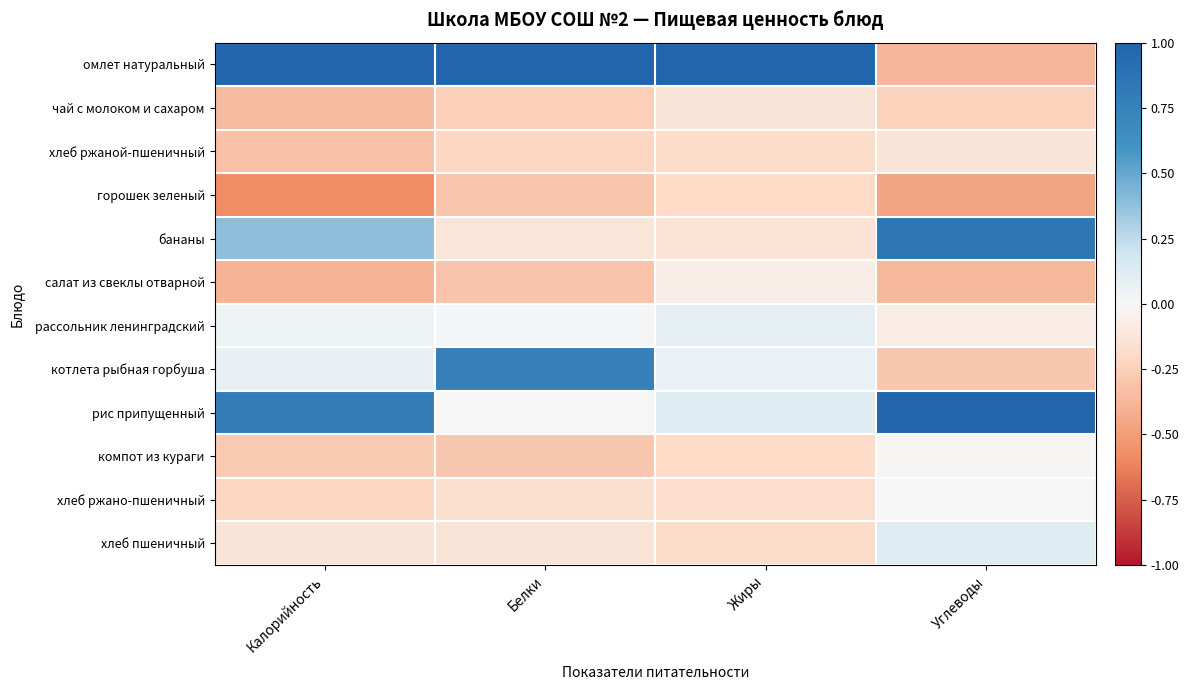

Reading left to right, extract all data points from this chart.

омлет натуральный: Калорийность=1.0	Белки=1.0	Жиры=1.0	Углеводы=-0.4
чай с молоком и сахаром: Калорийность=-0.4	Белки=-0.3	Жиры=-0.1	Углеводы=-0.2
хлеб ржаной-пшеничный: Калорийность=-0.3	Белки=-0.2	Жиры=-0.2	Углеводы=-0.1
горошек зеленый: Калорийность=-0.6	Белки=-0.3	Жиры=-0.2	Углеводы=-0.5
бананы: Калорийность=0.4	Белки=-0.1	Жиры=-0.1	Углеводы=0.8
салат из свеклы отварной: Калорийность=-0.4	Белки=-0.3	Жиры=-0.1	Углеводы=-0.4
рассольник ленинградский: Калорийность=0.0	Белки=0.0	Жиры=0.1	Углеводы=-0.1
котлета рыбная горбуша: Калорийность=0.1	Белки=0.8	Жиры=0.1	Углеводы=-0.3
рис припущенный: Калорийность=0.8	Белки=0.0	Жиры=0.1	Углеводы=1.0
компот из кураги: Калорийность=-0.3	Белки=-0.3	Жиры=-0.2	Углеводы=-0.0
хлеб ржано-пшеничный: Калорийность=-0.2	Белки=-0.2	Жиры=-0.2	Углеводы=-0.0
хлеб пшеничный: Калорийность=-0.1	Белки=-0.1	Жиры=-0.2	Углеводы=0.1